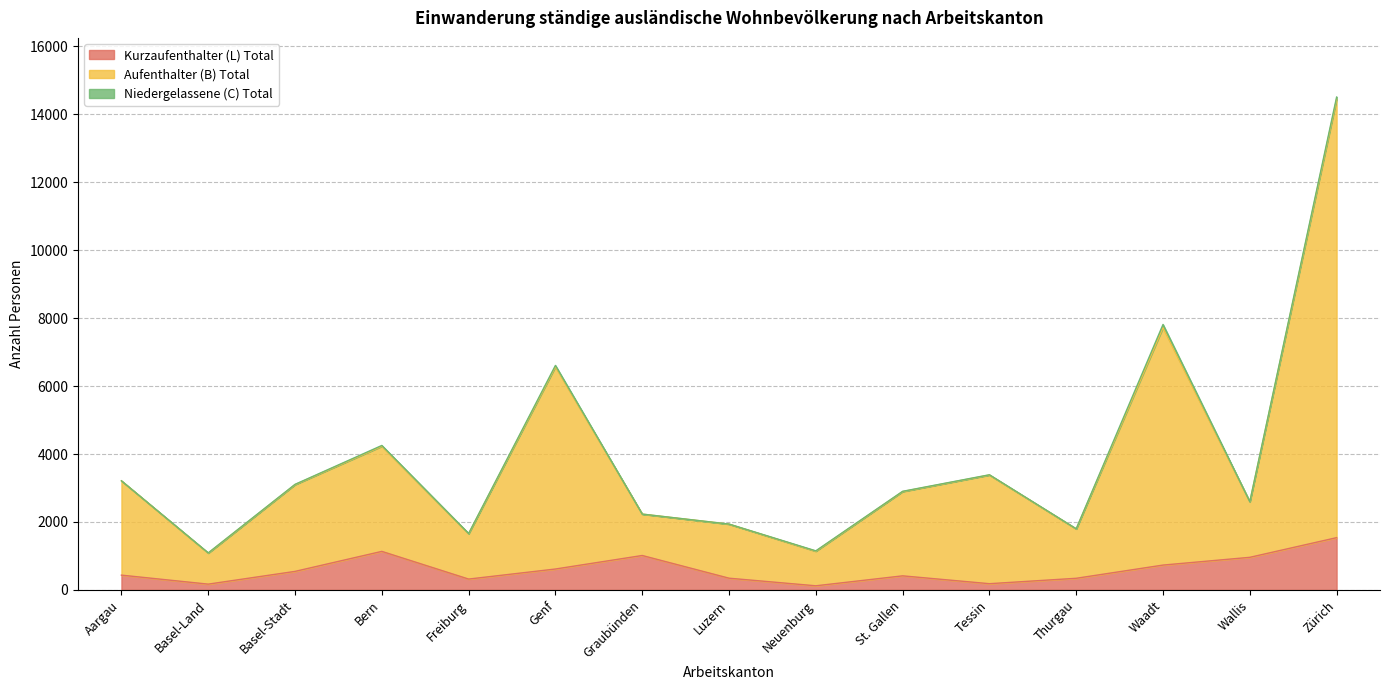

Which series has the widest spread of values?

Aufenthalter (B) Total